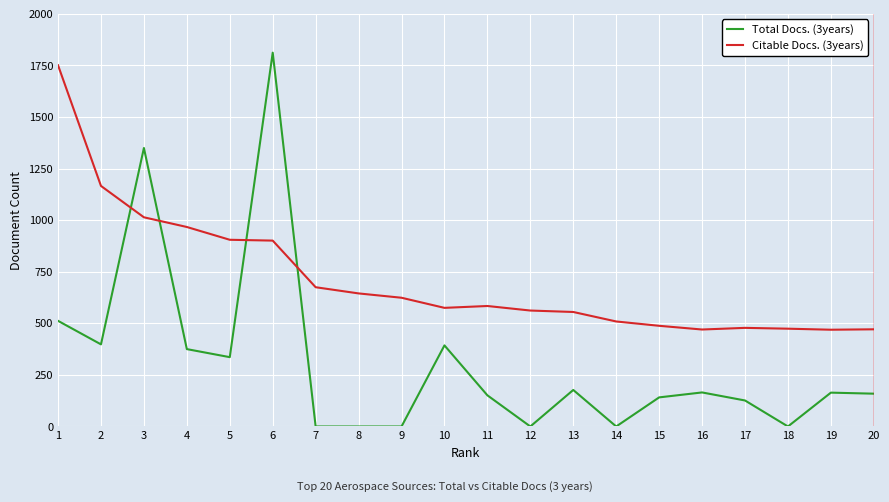

At which category is the sum across all series the highest?

6